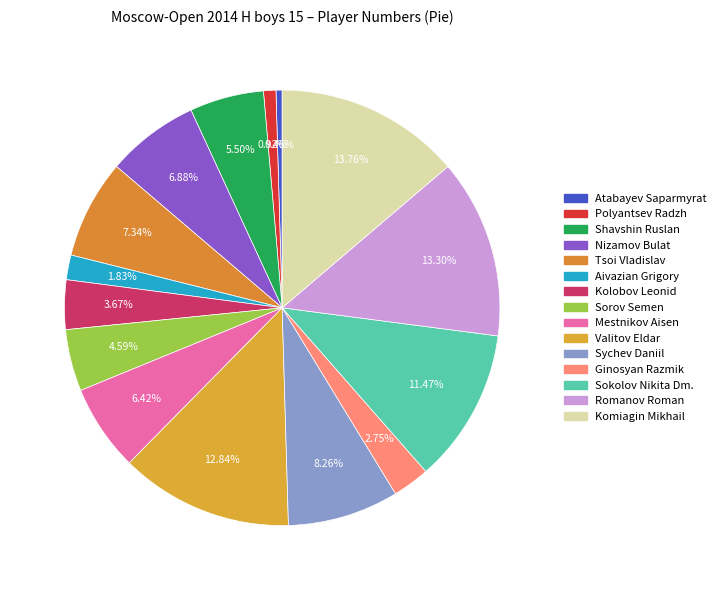

The Mestnikov Aisen slice represents 6% of the pie. True or false?

True